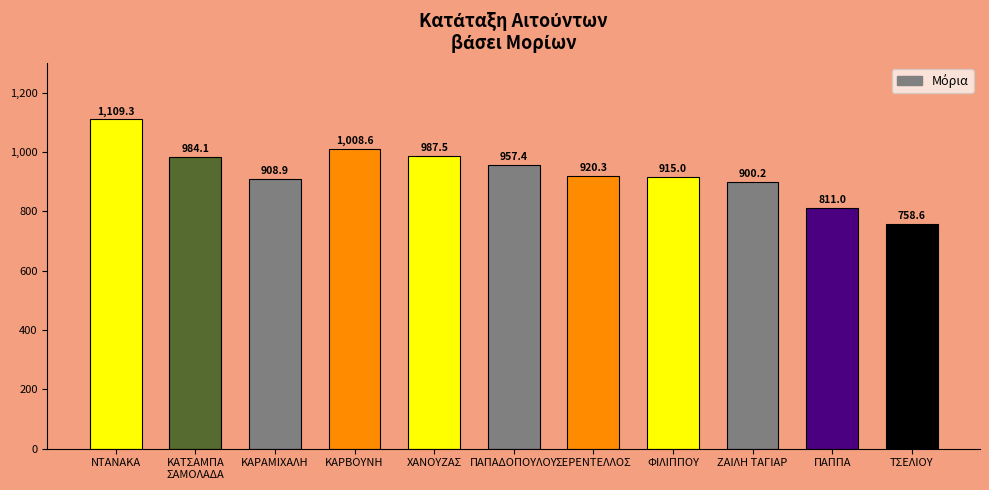

What is the sum of all values?

10260.9